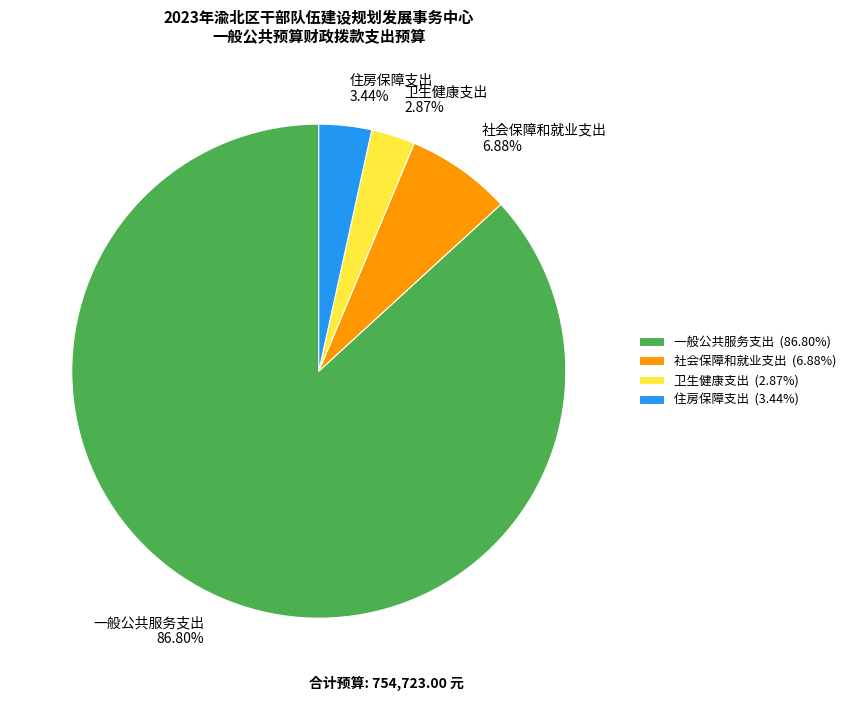

To the nearest percent, what portion does 卫生健康支出 represent?

3%